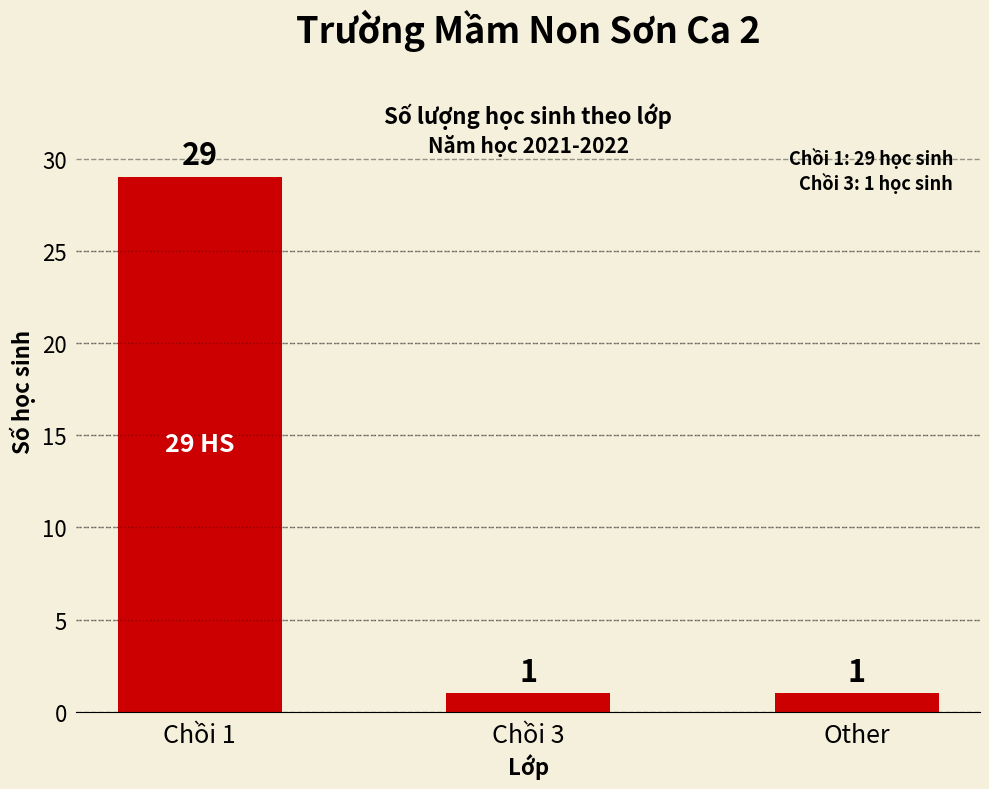

Reading left to right, transcribe all the data shown in this chart.

Chồi 1=29	Chồi 3=1	Other=1